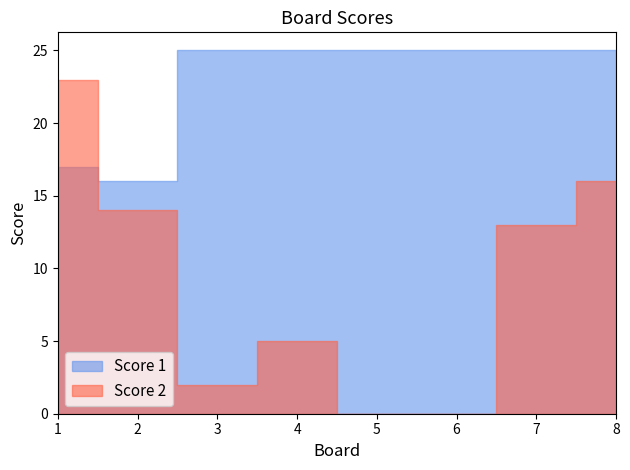

What is the difference between the maximum and minimum values in the Score 1 series?

9